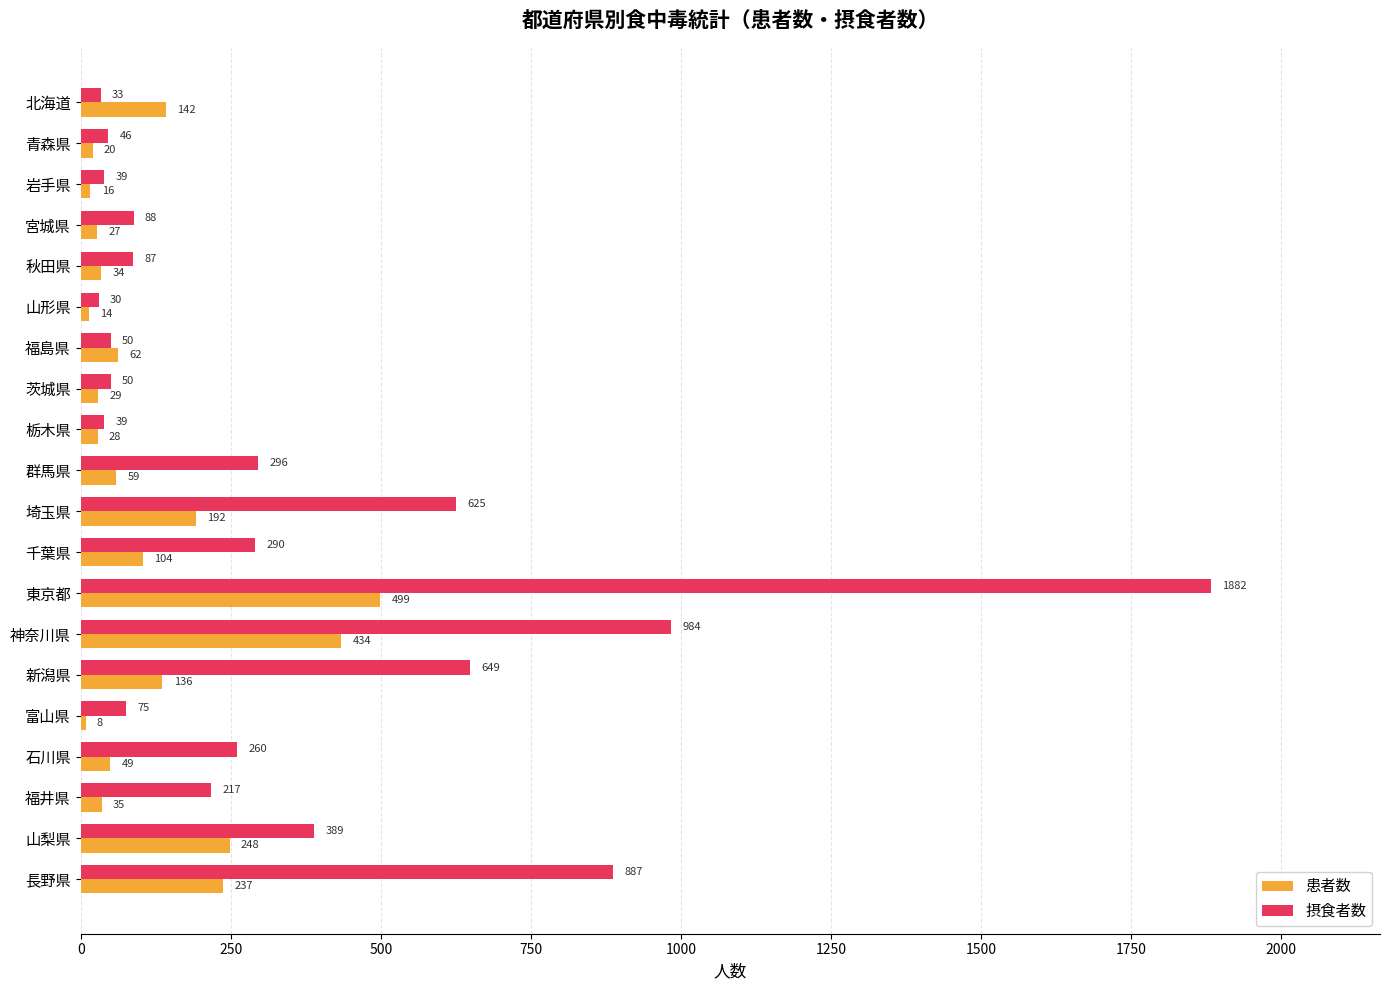

How many series are shown in this chart?

2